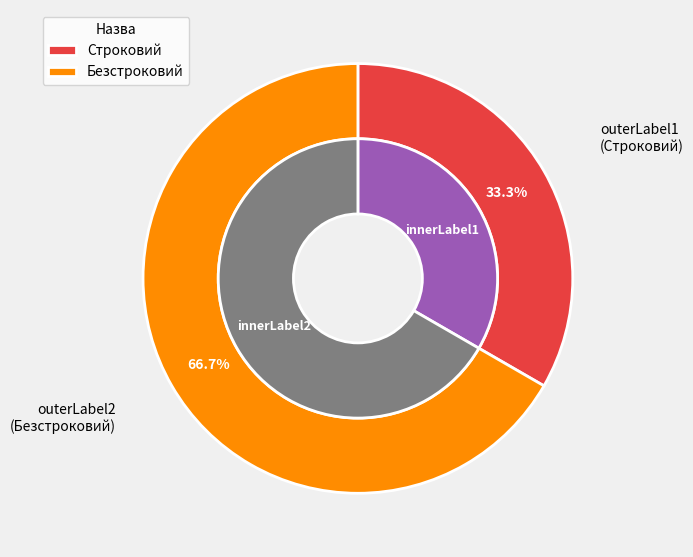

What percentage is the Строковий slice, to the nearest percent?

33%